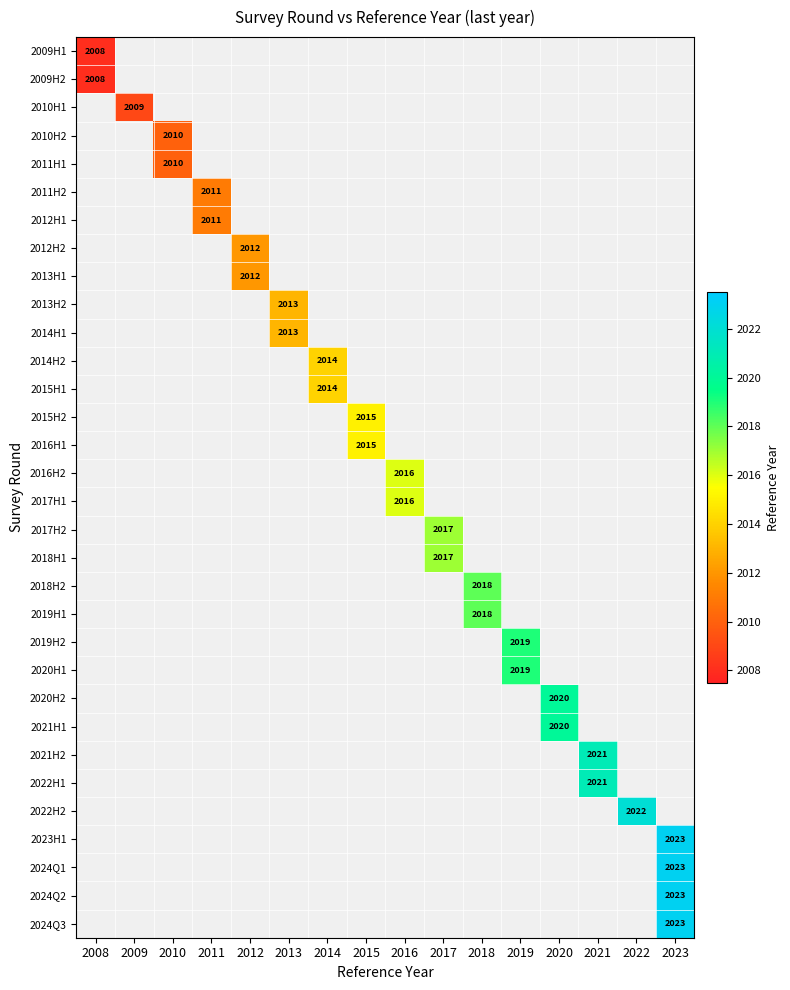

At which category does the chart reach its minimum across all series?

2008